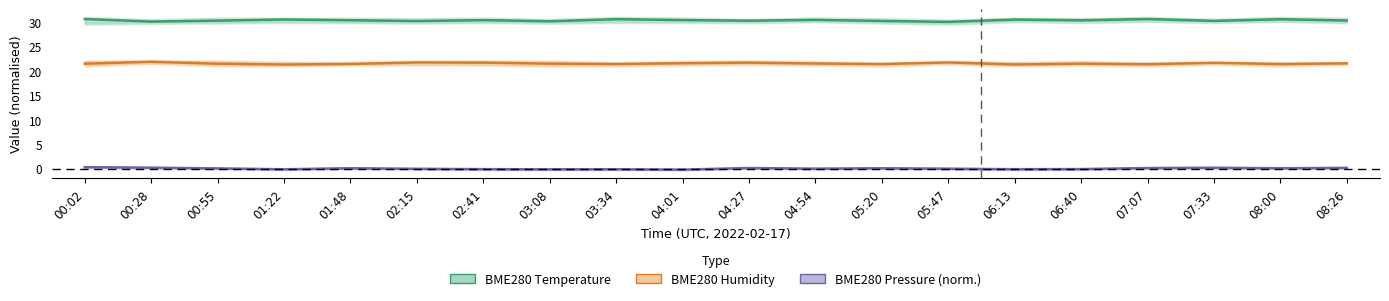

Reading left to right, list all the values displayed in this chart.

BME280 Temperature: 30.6	30.1	30.3	30.5	30.4	30.2	30.4	30.1	30.6	30.4	30.3	30.4	30.2	30.0	30.5	30.3	30.6	30.2	30.6	30.3
BME280 Humidity: 21.5	21.9	21.5	21.3	21.4	21.7	21.7	21.5	21.4	21.6	21.7	21.5	21.4	21.7	21.3	21.5	21.4	21.6	21.4	21.5
BME280 Pressure (norm.): 0.3	0.2	0.0	-0.2	0.1	-0.1	-0.1	-0.2	-0.2	-0.2	0.1	-0.0	0.1	-0.0	-0.1	-0.1	0.1	0.2	0.1	0.1